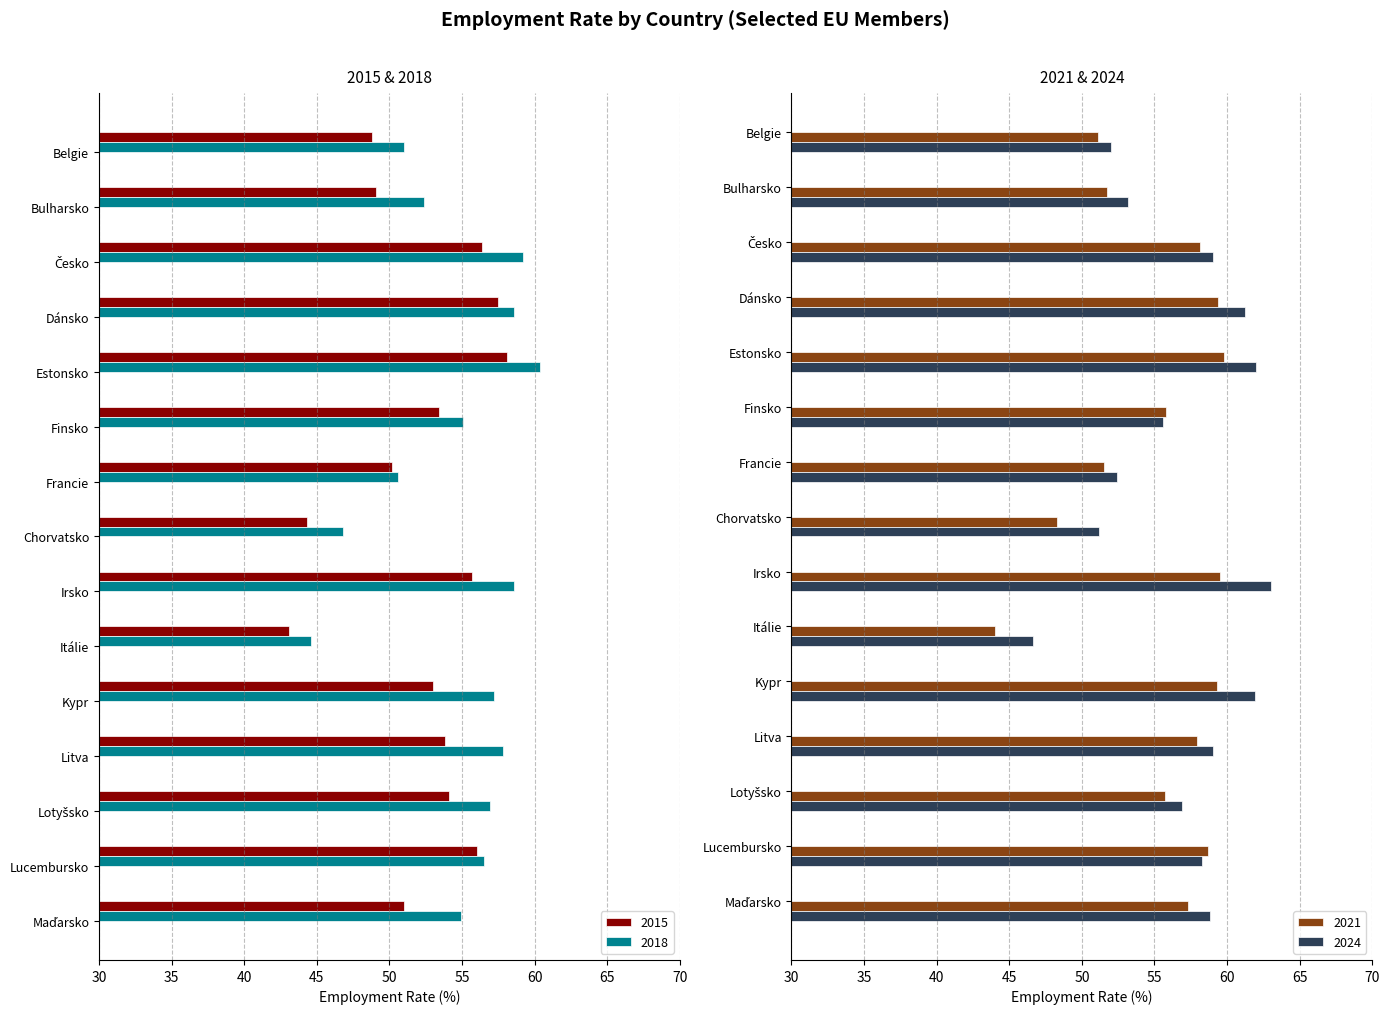

True or false: 2018 has a value of 37.7 at Litva.

False